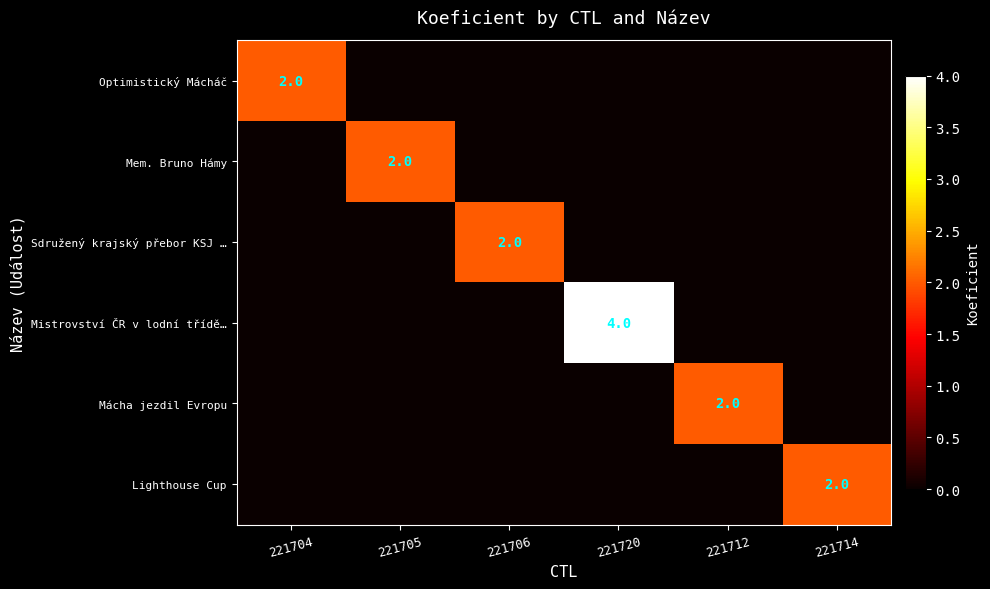

How many data points in Optimistický Mácháč are above 0?

1